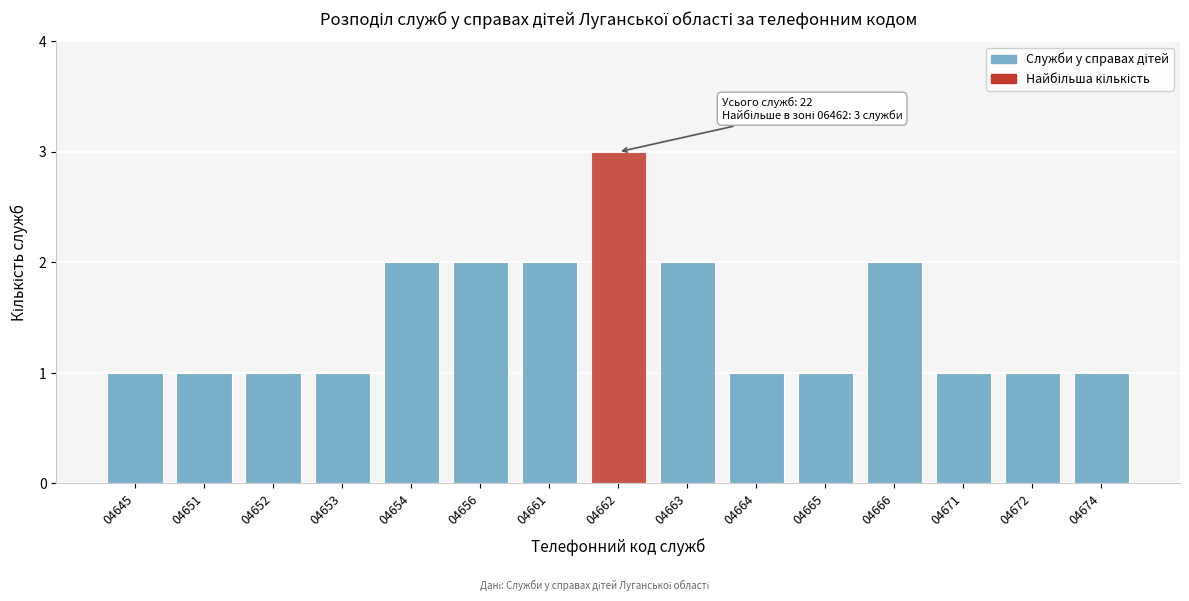

Reading left to right, list all the values displayed in this chart.

04645=1	04651=1	04652=1	04653=1	04654=2	04656=2	04661=2	04662=3	04663=2	04664=1	04665=1	04666=2	04671=1	04672=1	04674=1